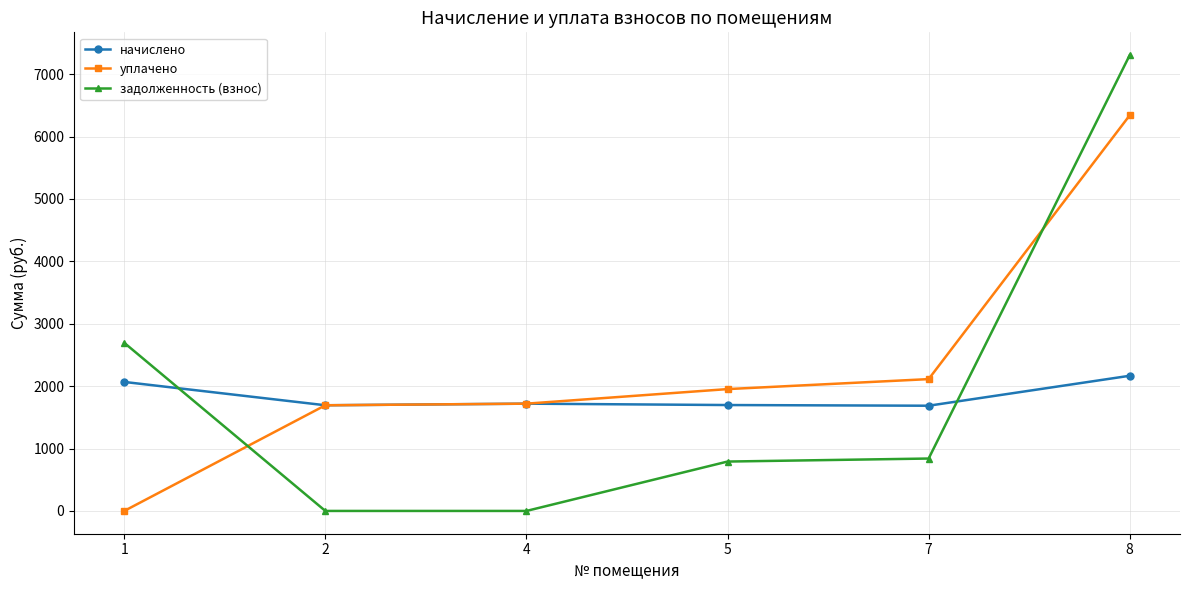

Rank the series by their average value, from highest to lowest.

уплачено, задолженность (взнос), начислено